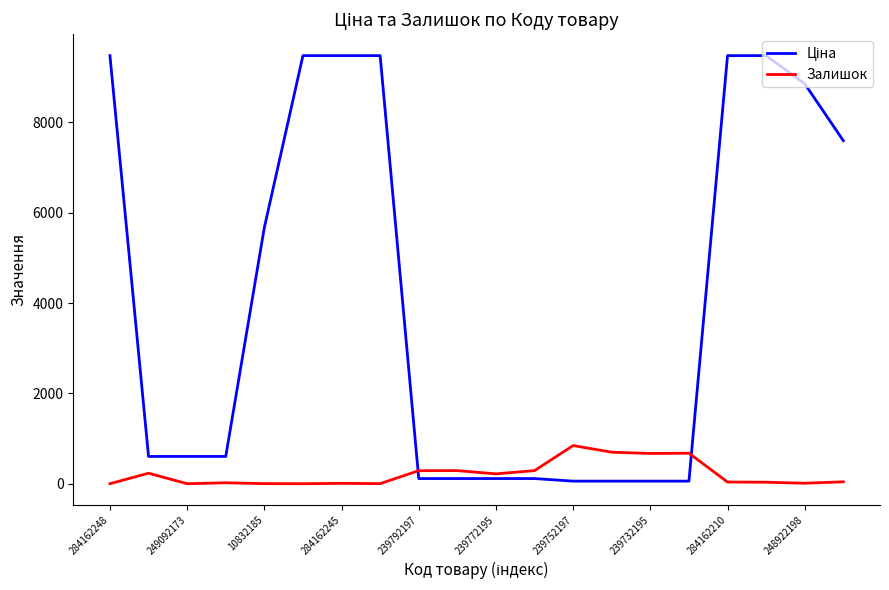

What is the highest value of the Залишок series?

845.0